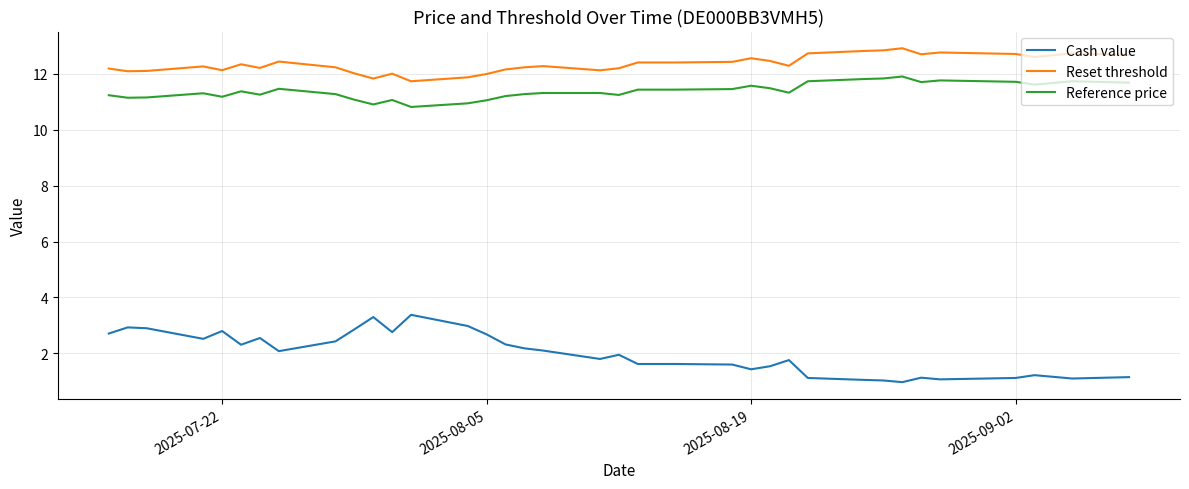

List the series in order of their peak value, highest first.

Reset threshold, Reference price, Cash value